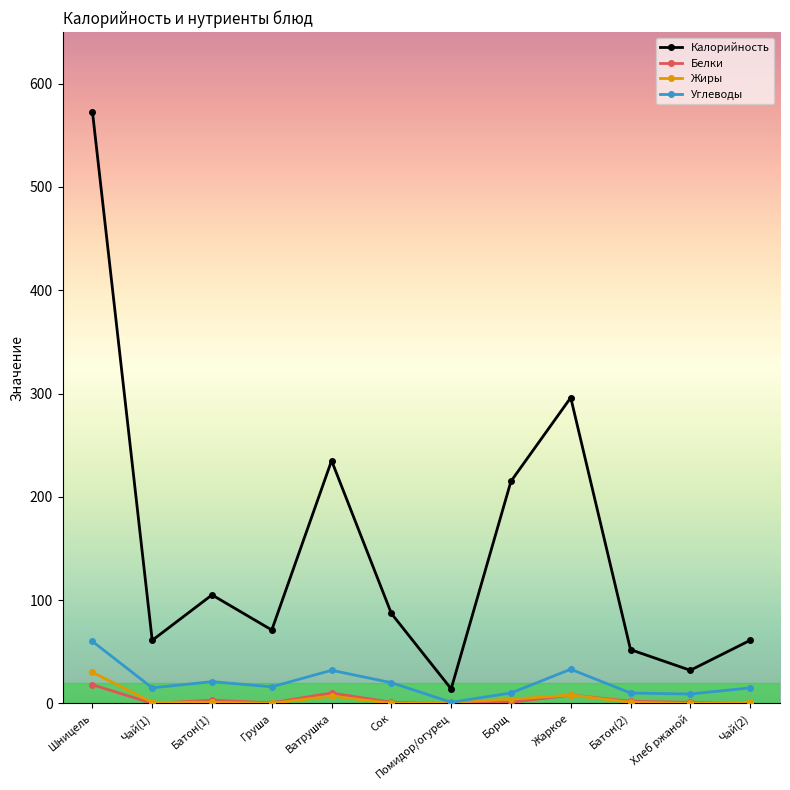

Which series has the largest total across all categories?

Калорийность